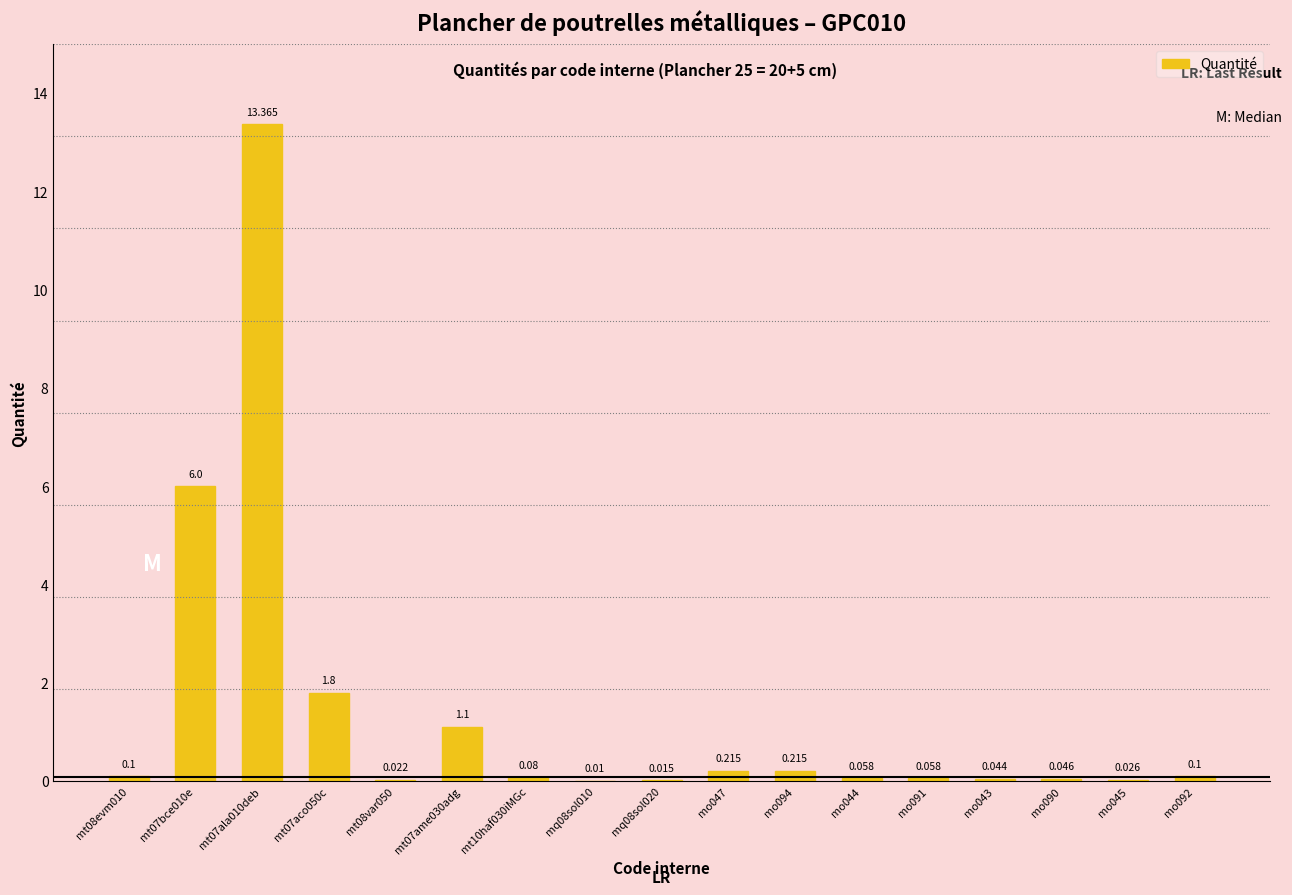

What is the greatest value displayed?

13.4